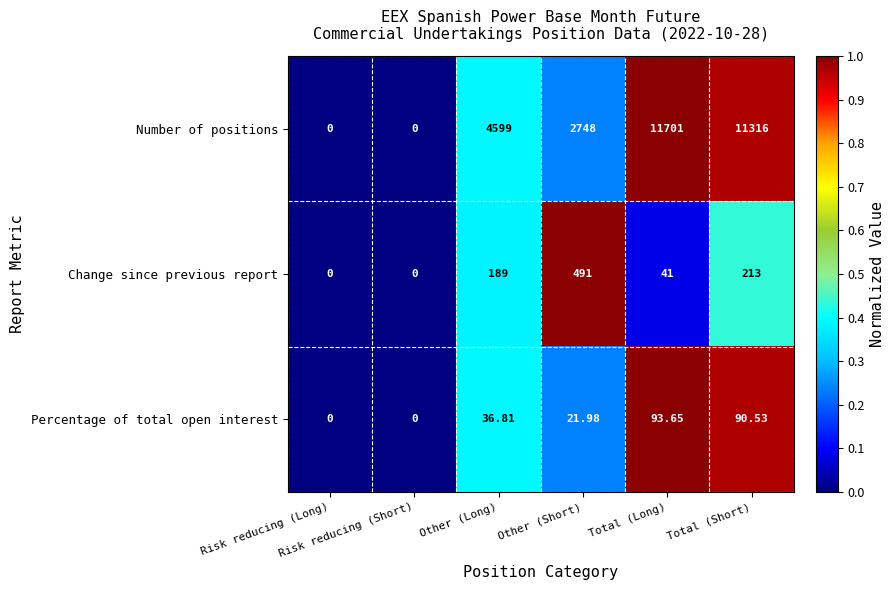

Which series has the widest spread of values?

Number of positions